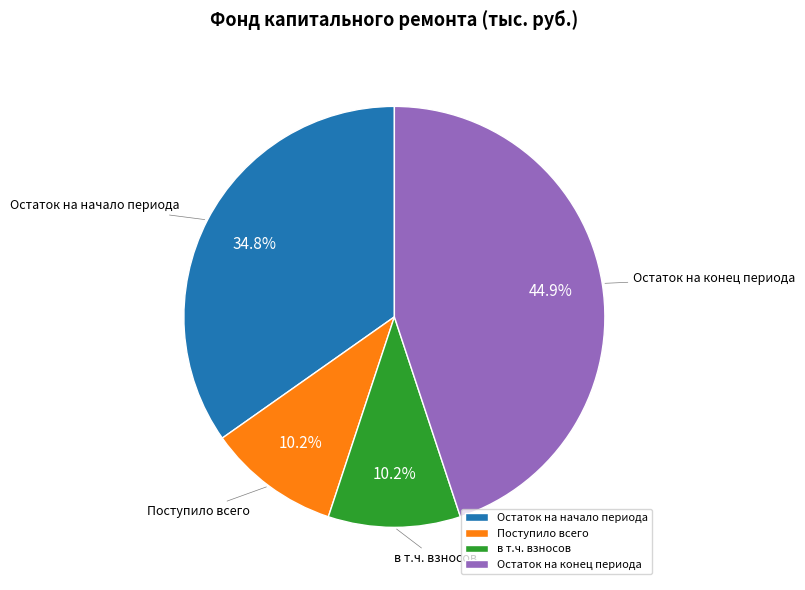

How many slices are in this pie chart?

4